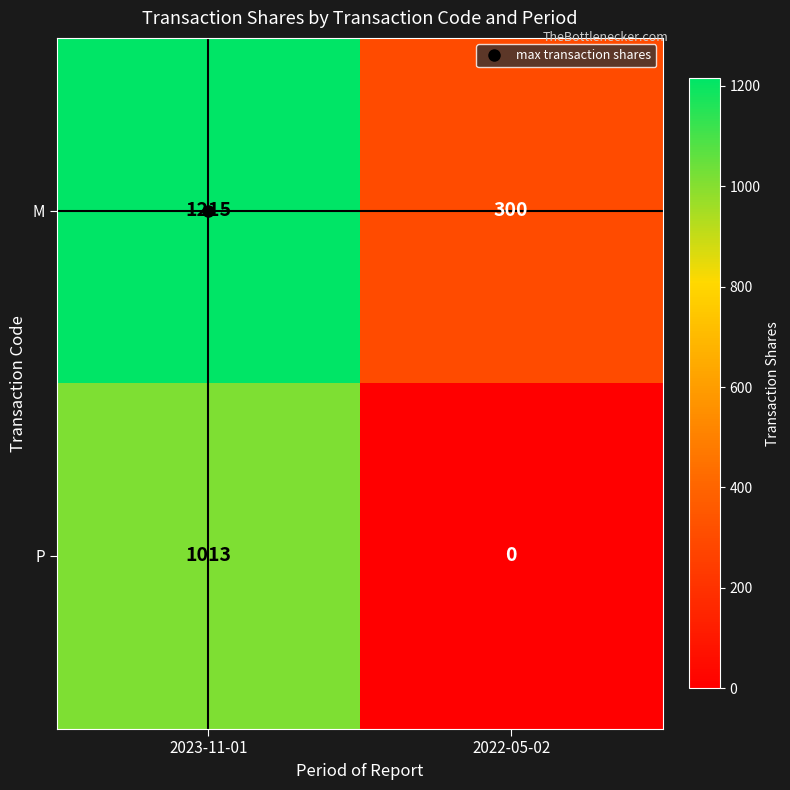

At which label is M closest to 757?

2022-05-02